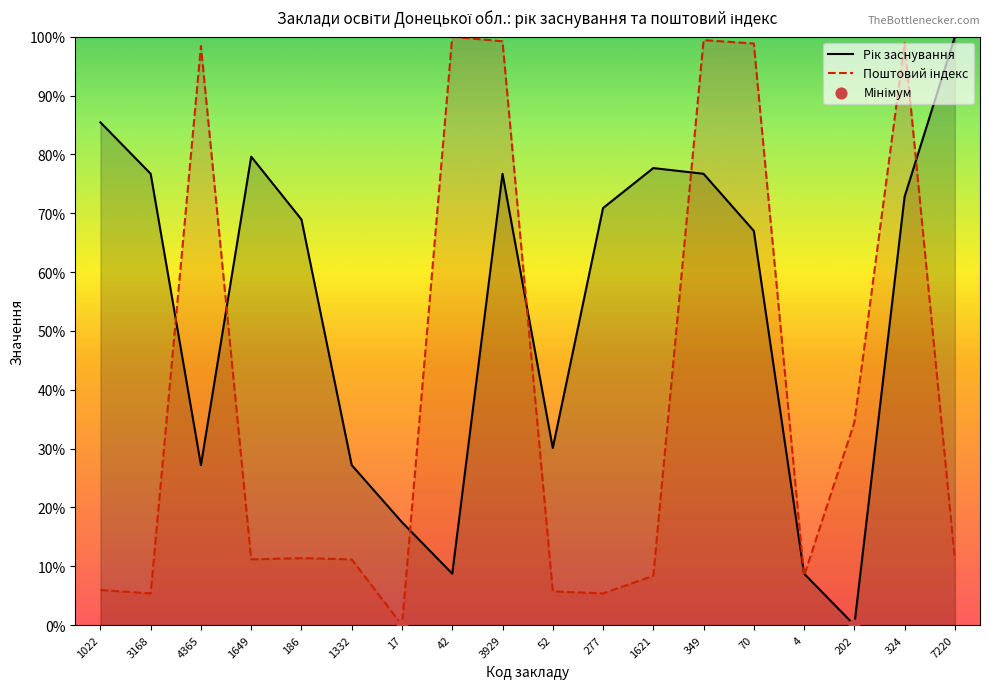

Is the value of Рік заснування at 3168 greater than the value of Поштовий індекс at 7220?

Yes